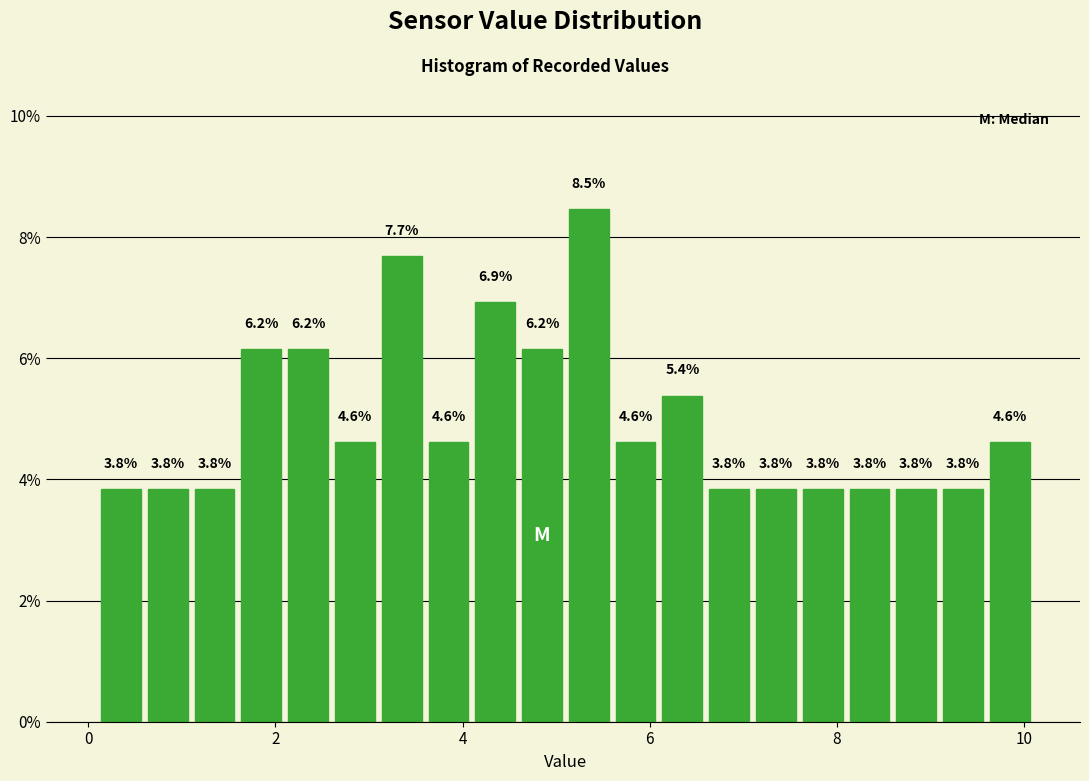

Around what value on the x-axis is the tallest bar? Give the approximate position of its centre, as read against the axis.

5.4